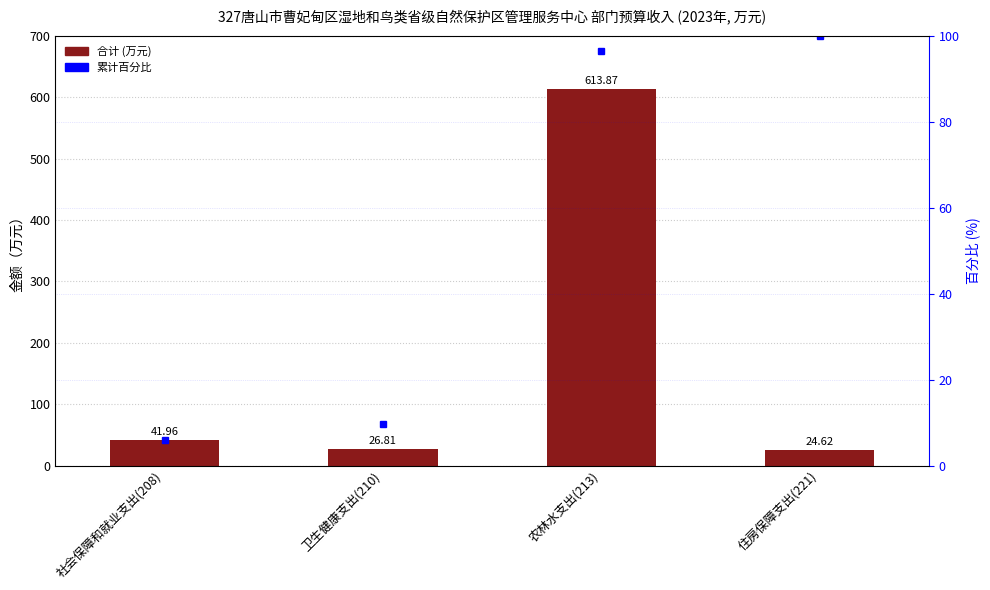

Reading left to right, extract all data points from this chart.

合计: 社会保障和就业支出(208)=42.0	卫生健康支出(210)=26.8	农林水支出(213)=613.9	住房保障支出(221)=24.6
累计百分比: 社会保障和就业支出(208)=5.9	卫生健康支出(210)=9.7	农林水支出(213)=96.5	住房保障支出(221)=100.0